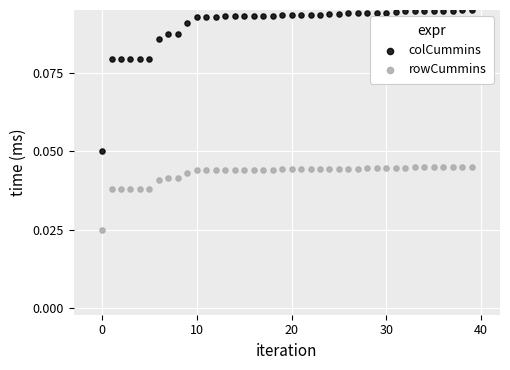

Which series contains the highest Y value?

colCummins